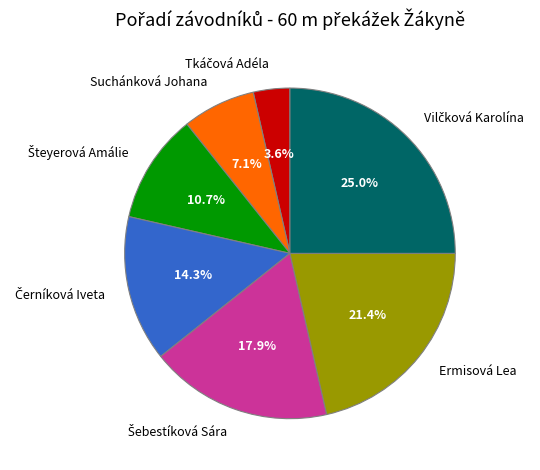

Does any single category account for the majority?

No